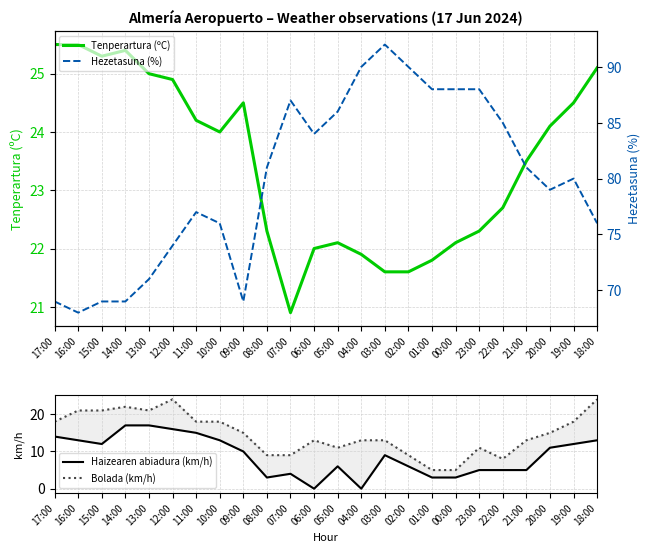

What is the label of the 4th point from the right?

21:00